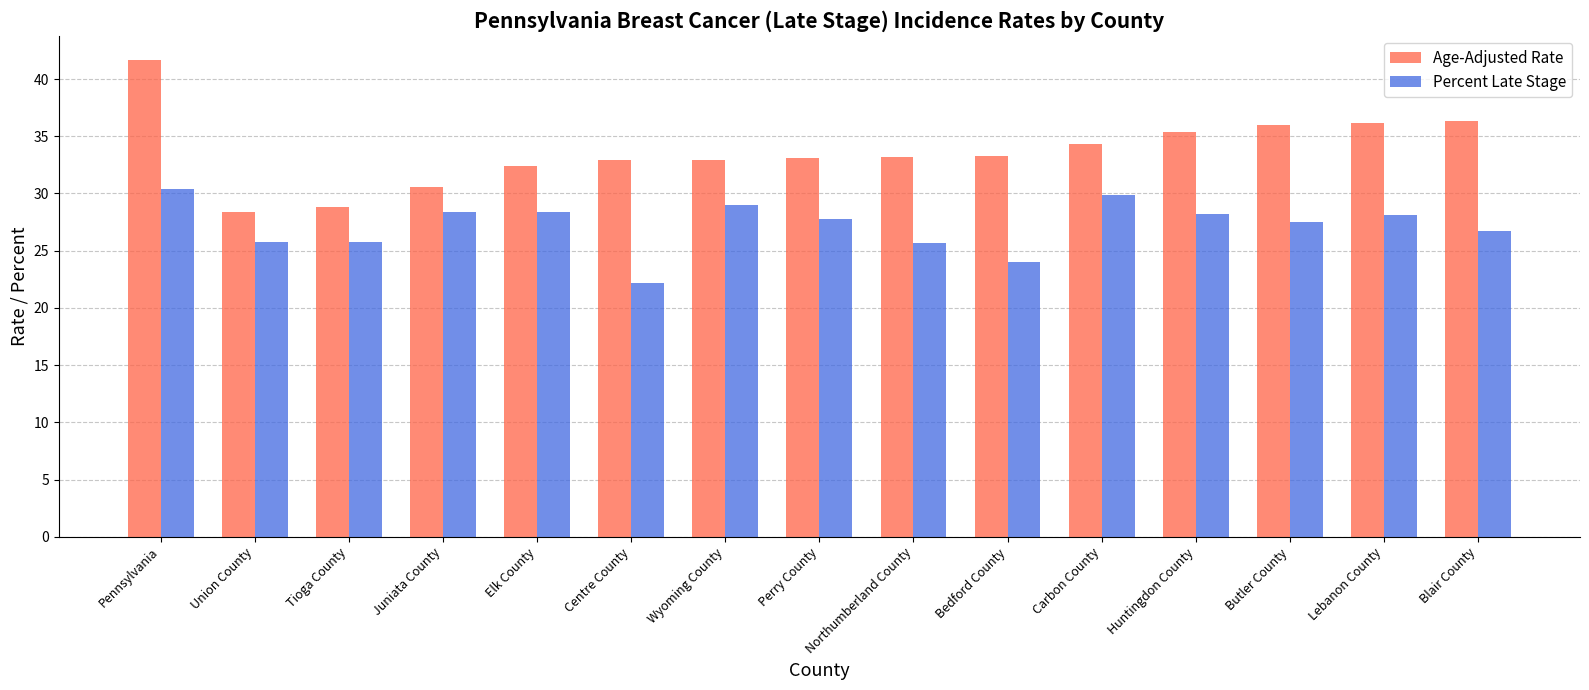

List the series in order of their peak value, lowest first.

Percent Late Stage, Age-Adjusted Rate